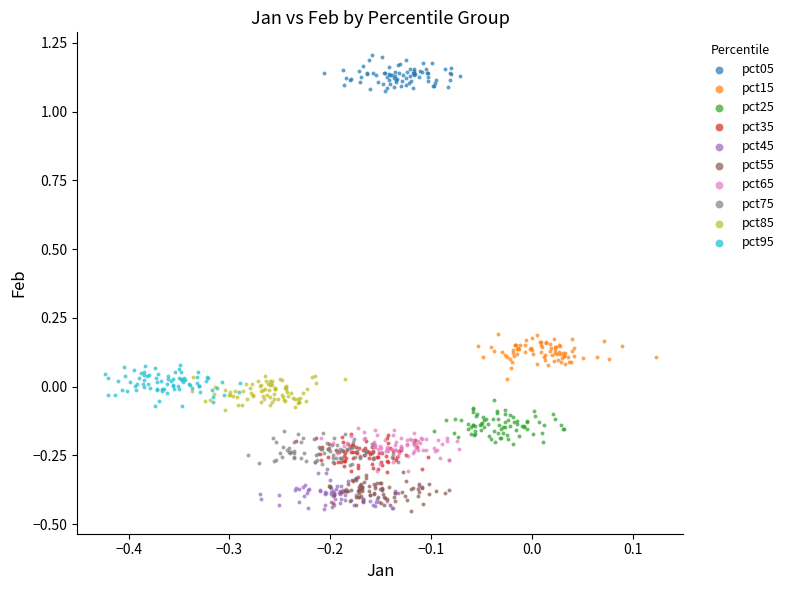

Which series contains the highest Y value?

pct05